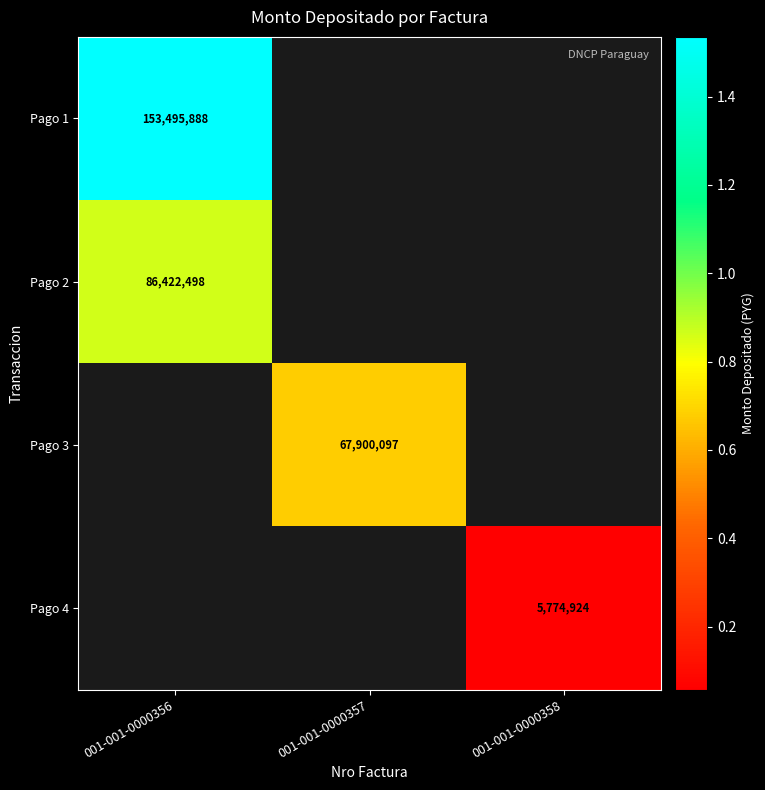

True or false: Pago 2 has a value of 86422498 at 001-001-0000356.

True